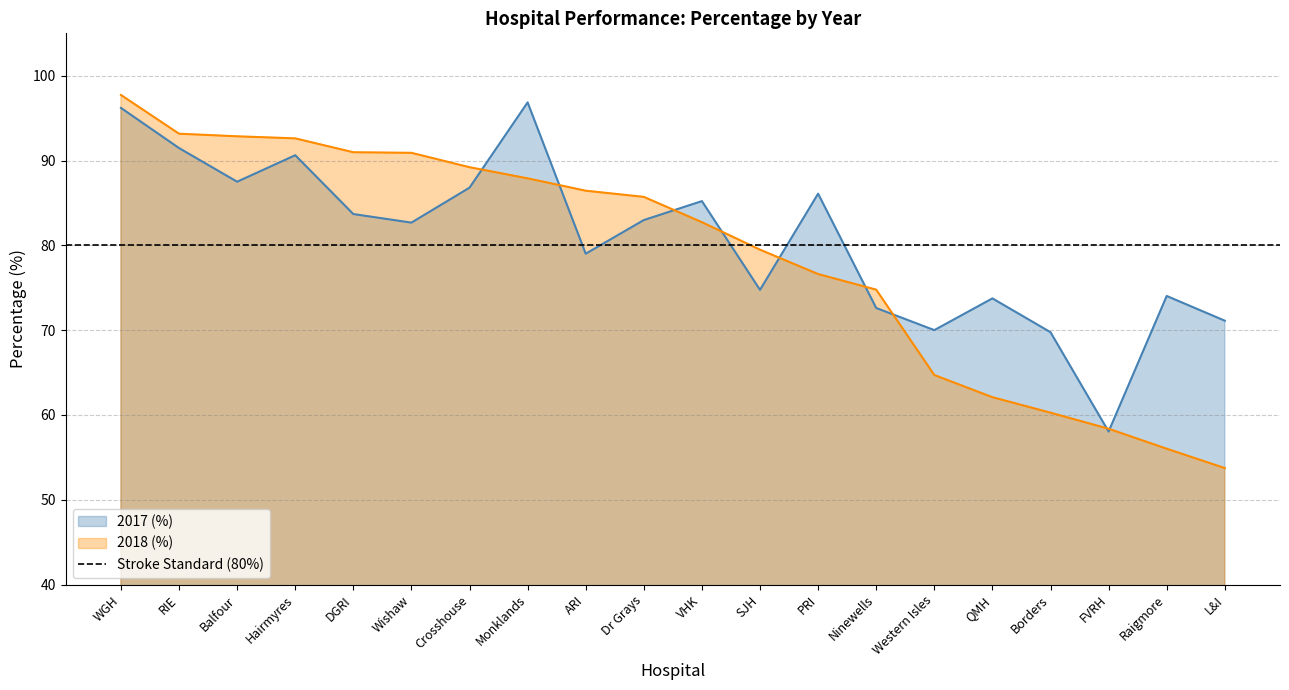

At which label does 2018 (%) reach its minimum?

L&I